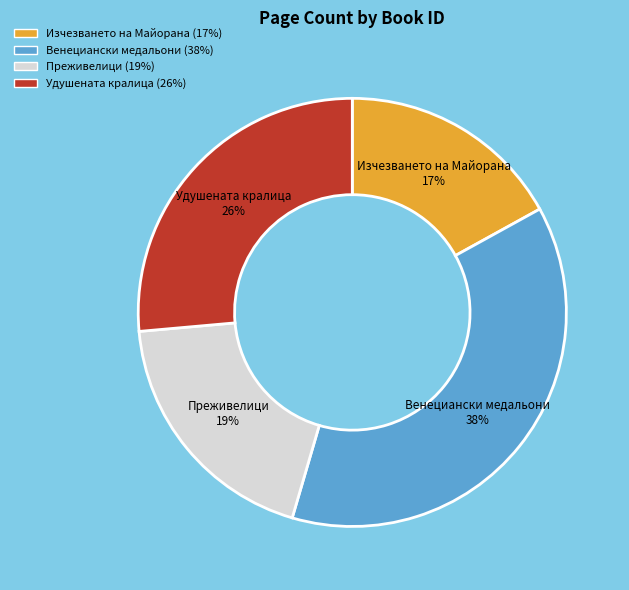

Is there a majority slice in this chart?

No